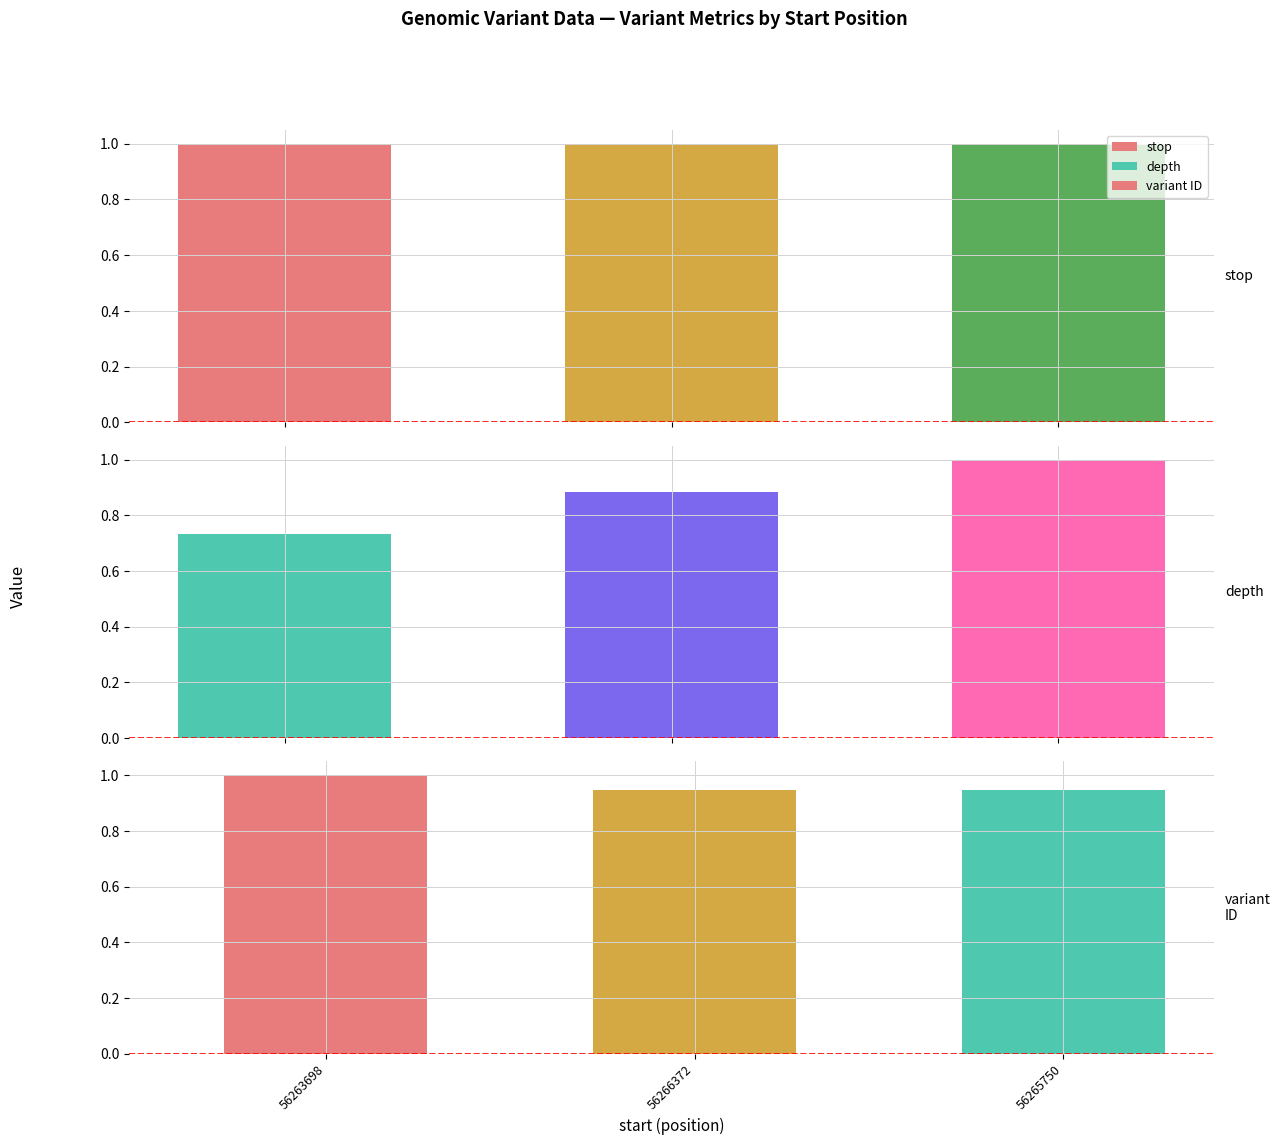

What is the value of the stop bar at the 3rd from the left?

1.0